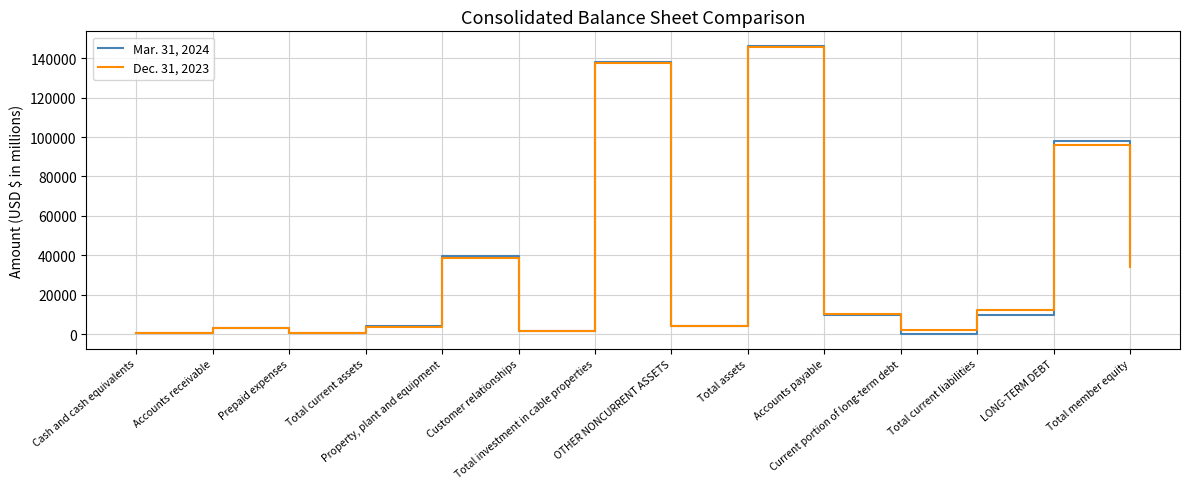

List the series in order of their peak value, lowest first.

Dec. 31, 2023, Mar. 31, 2024